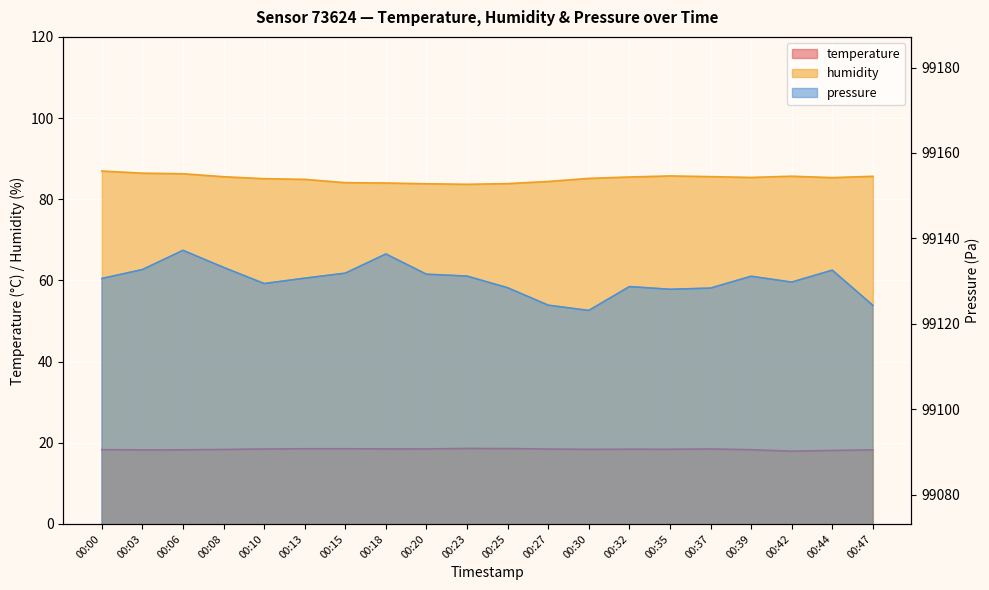

How many interior local peaks does the temperature series have?

3